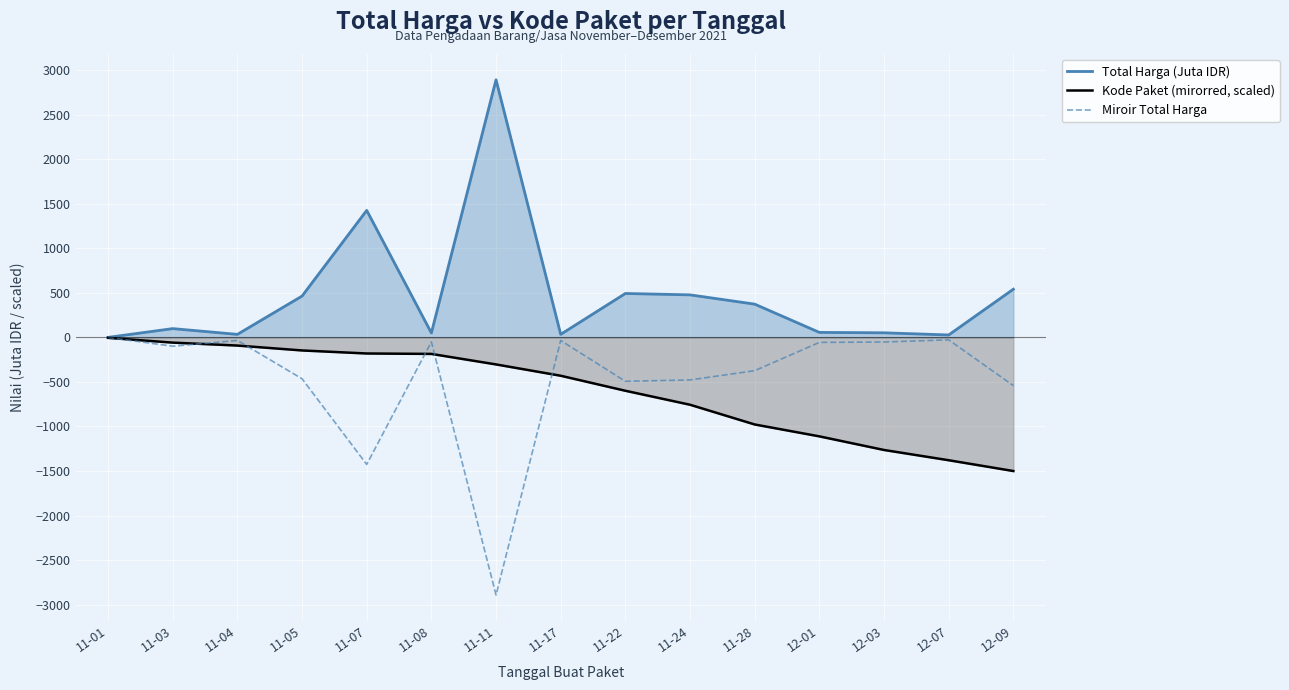

At how many categories does at least one series exceed -1337?

15